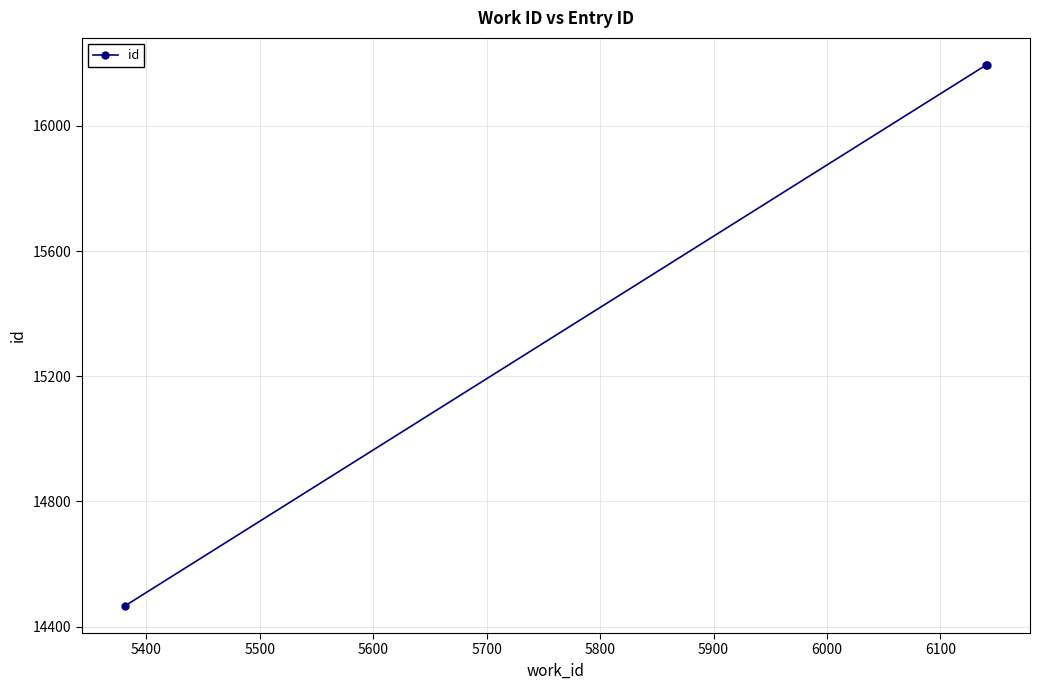

What is the value of the 1st point from the left?

14466